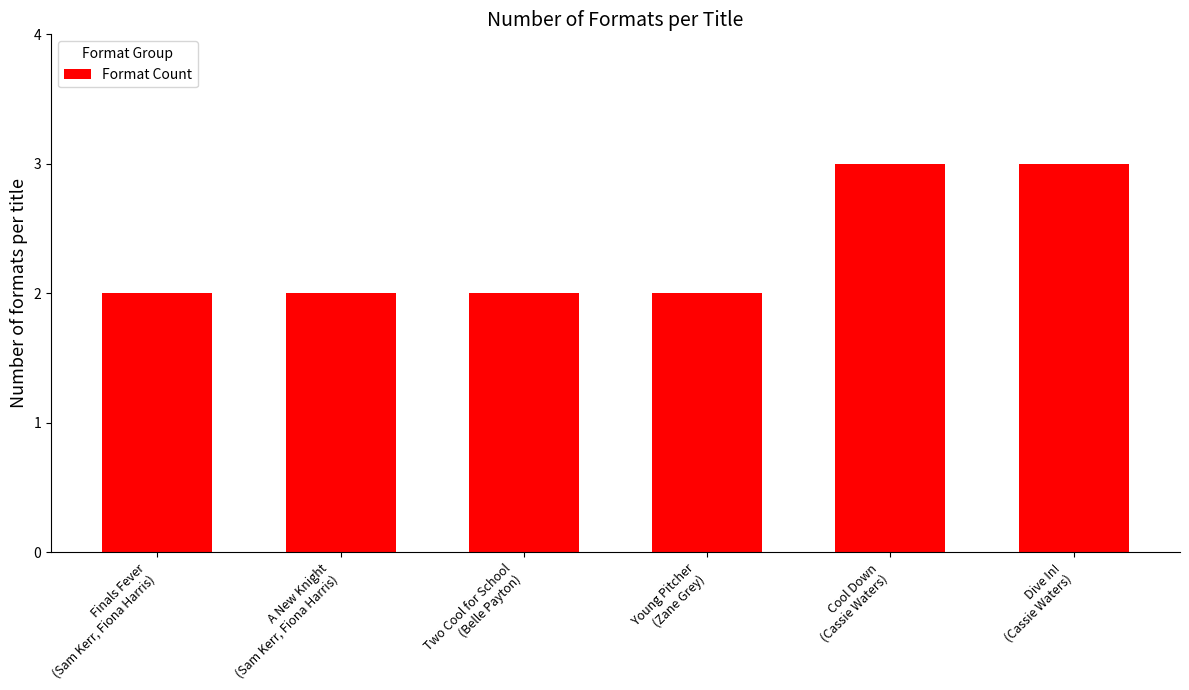

What position from the right is Cool Down
(Cassie Waters)?

2